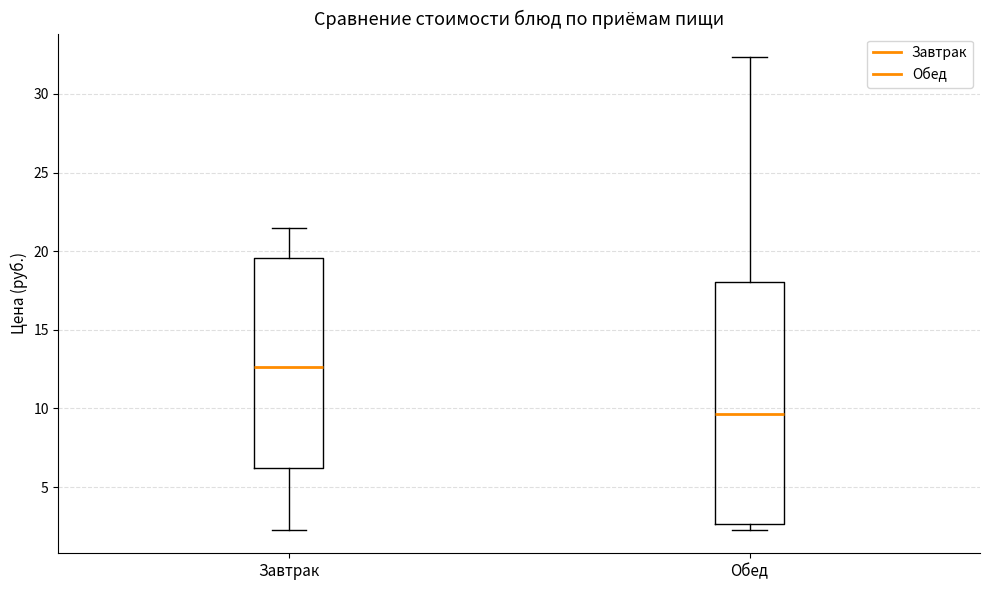

Where is the lower edge of the box for Обед on the y-axis? The values are not printed on the chart, so give them approximately, as read against the axis.

2.5